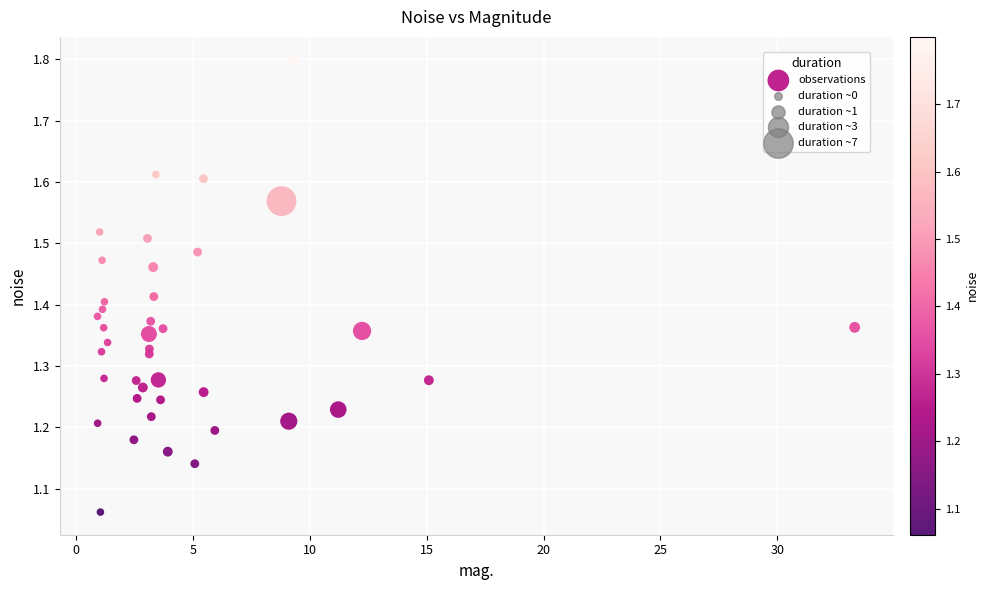

What is the range of X values (max minus min)?

32.4